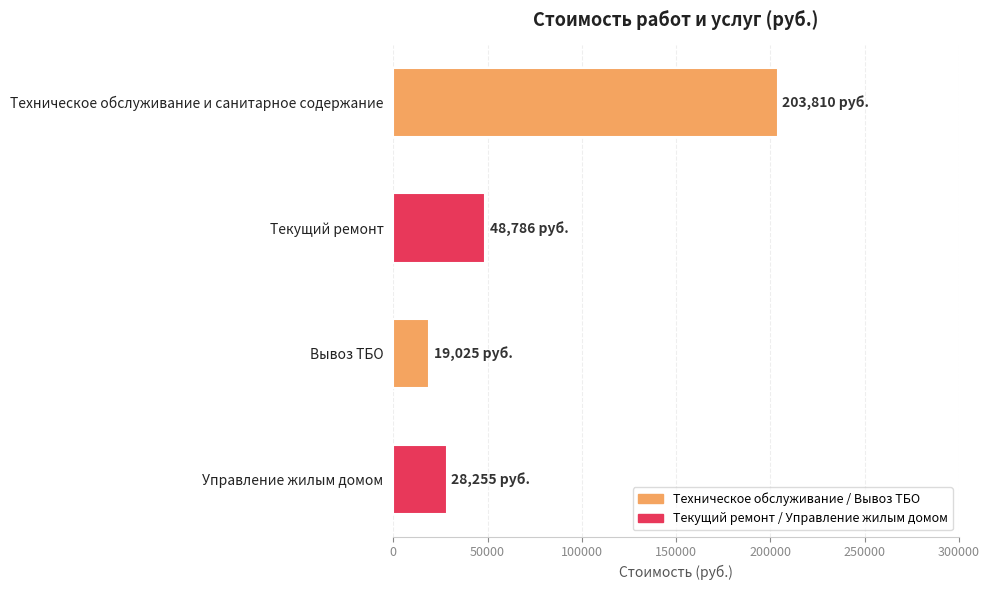

Which has a higher value, Вывоз ТБО or Текущий ремонт?

Текущий ремонт